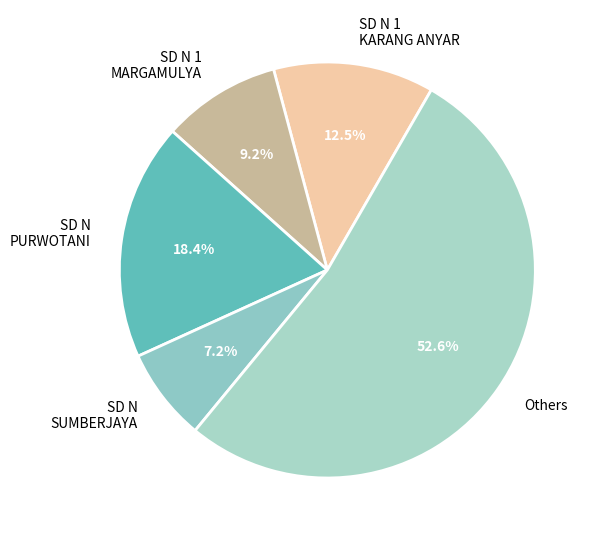

Is there any slice that represents more than half of the pie?

Yes